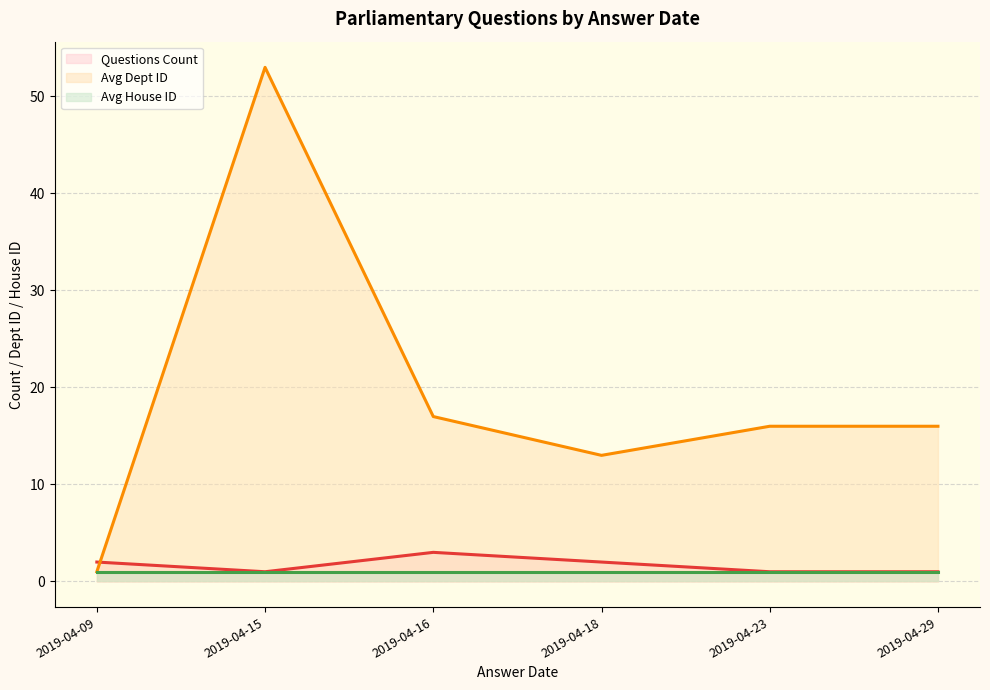

Is it true that Questions Count equals 2 at 2019-04-09?

True